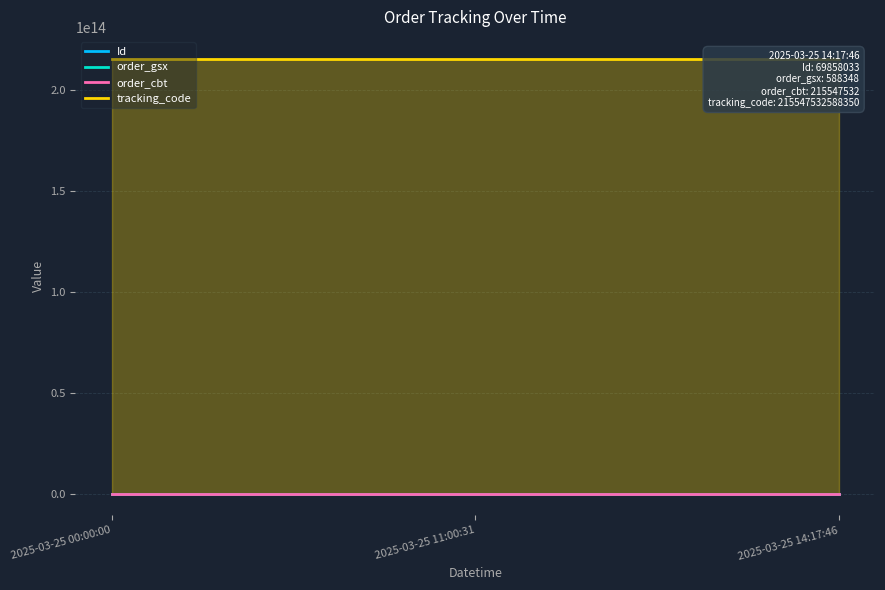

Which series has the largest range (max minus min)?

Id